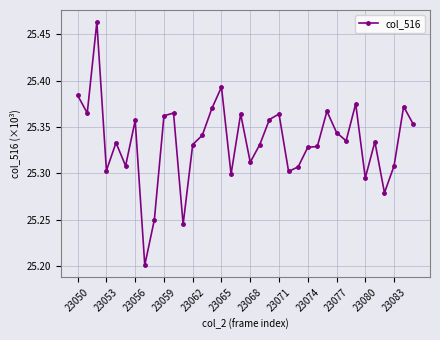

What is the difference between the maximum and minimum values?

0.3